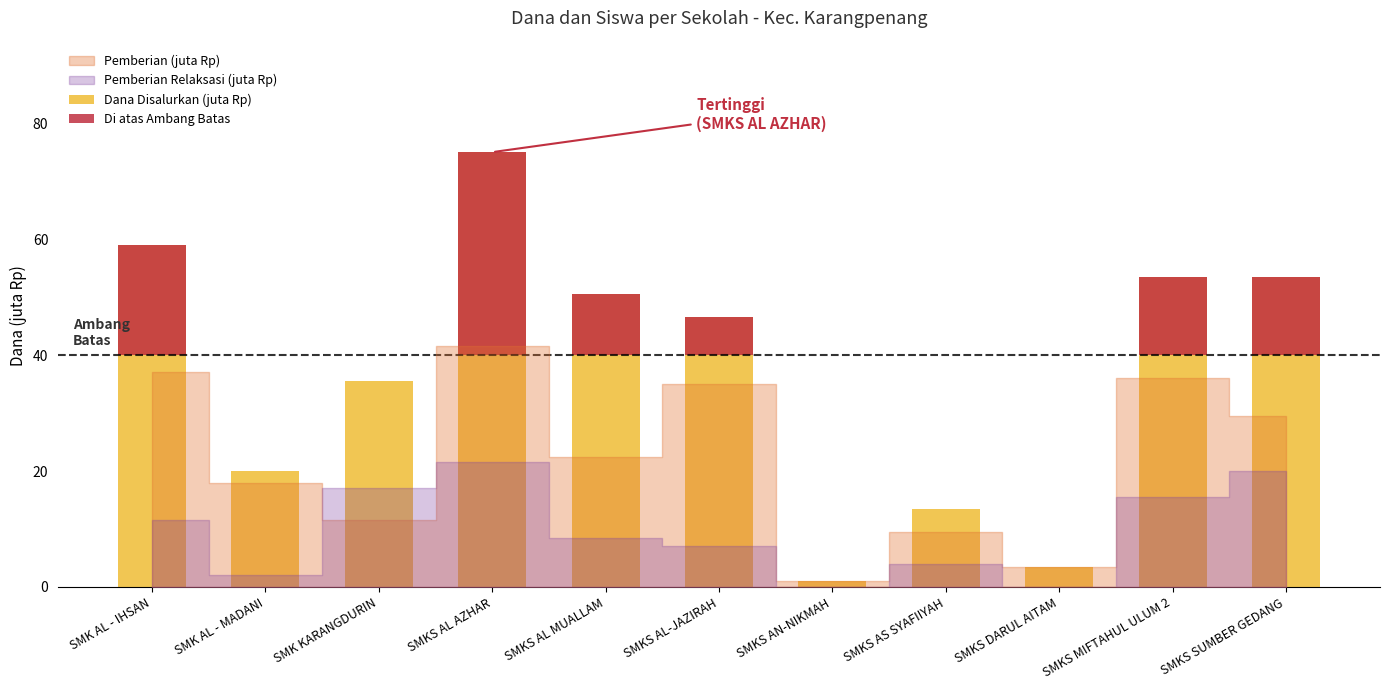

Is it true that Di atas Ambang Batas equals 23.5 at SMKS AS SYAFIIYAH?

False